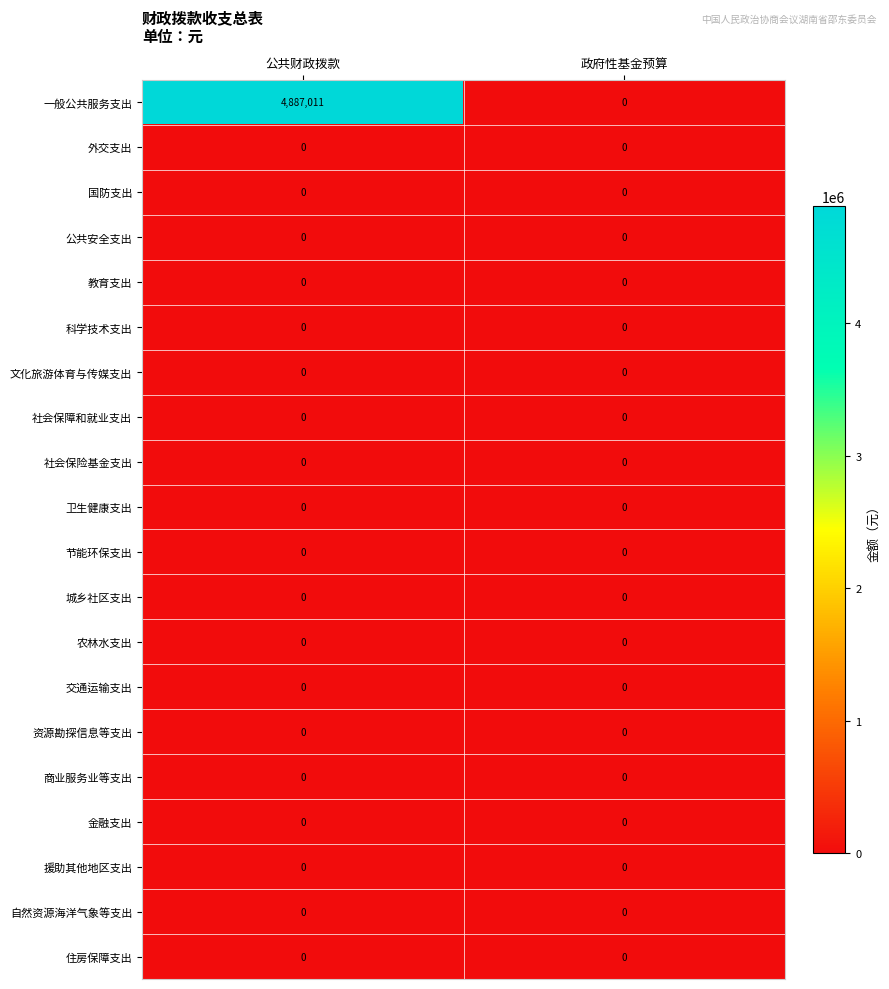

At which category is the sum across all series the highest?

公共财政拨款